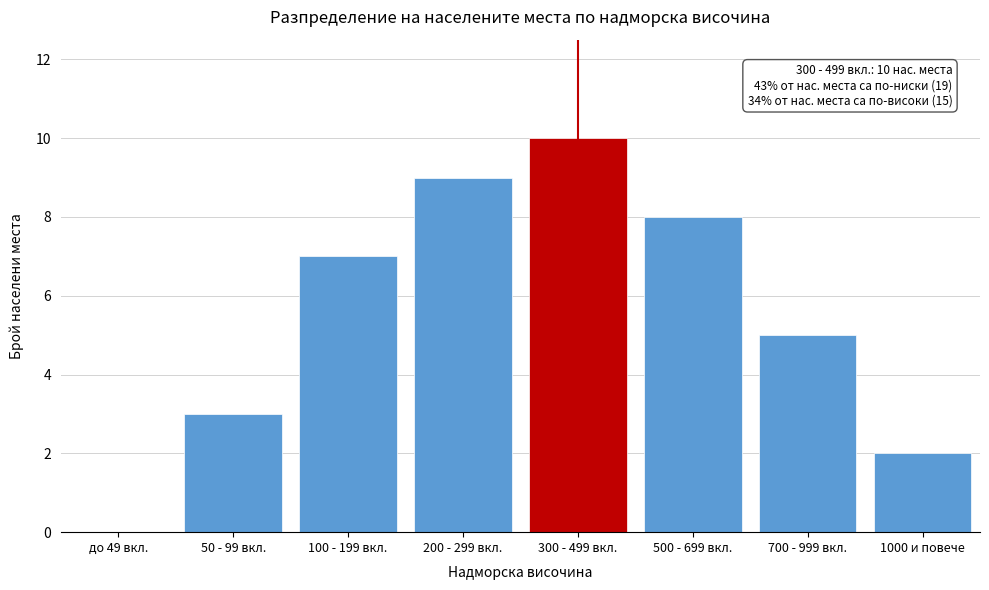

Reading right to left, extract all data points from this chart.

1000 и повече=2	700 - 999 вкл.=5	500 - 699 вкл.=8	300 - 499 вкл.=10	200 - 299 вкл.=9	100 - 199 вкл.=7	50 - 99 вкл.=3	до 49 вкл.=0